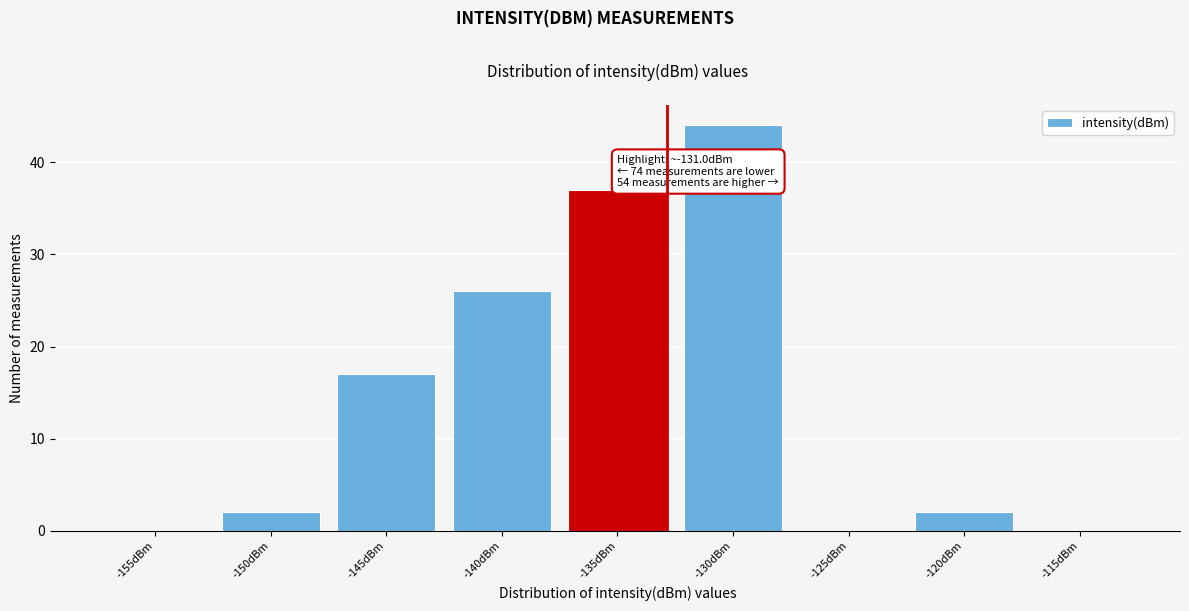

Reading right to left, list all the values displayed in this chart.

-115dBm=0	-120dBm=2	-125dBm=0	-130dBm=44	-135dBm=37	-140dBm=26	-145dBm=17	-150dBm=2	-155dBm=0